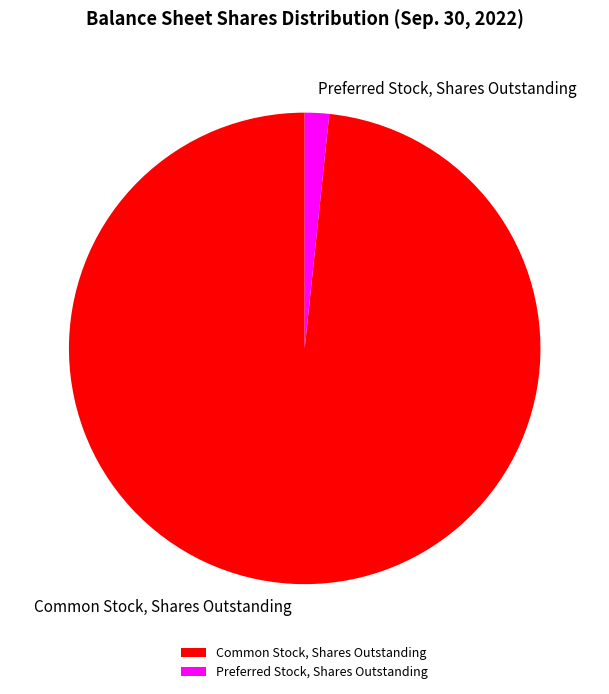

The Common Stock, Shares Outstanding slice represents 90% of the pie. True or false?

False